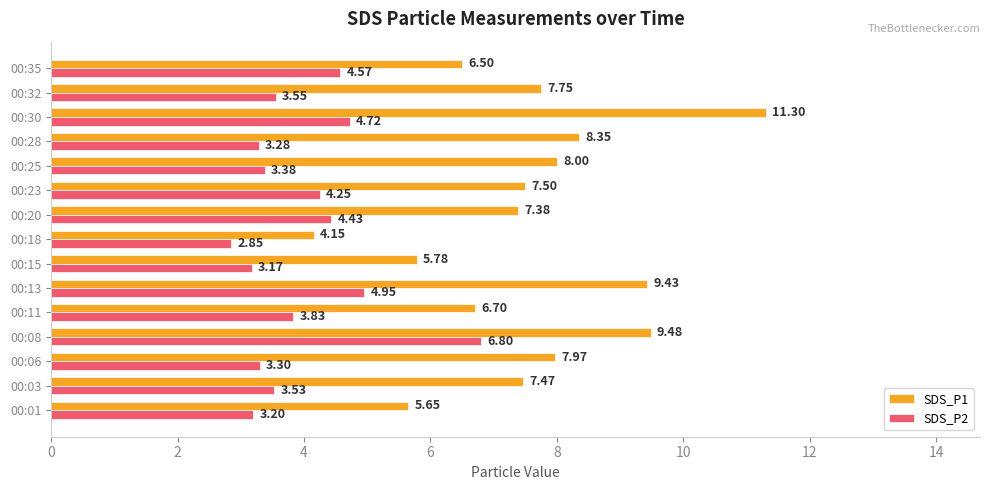

Between 00:20 and 00:32, which series saw the biggest shift?

SDS_P2